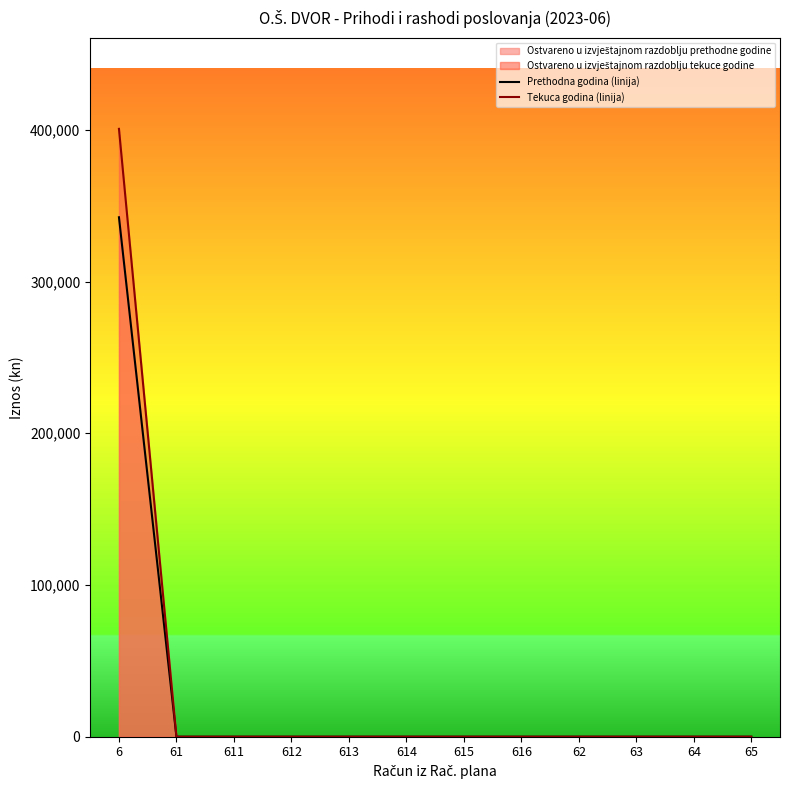

Reading left to right, what are all the values shown in this chart?

Prethodna godina (linija): 342367.0	0.0	0.0	0.0	0.0	0.0	0.0	0.0	0.0	0.0	0.0	0.0
Tekuca godina (linija): 400629.2	0.0	0.0	0.0	0.0	0.0	0.0	0.0	0.0	0.0	0.0	0.0